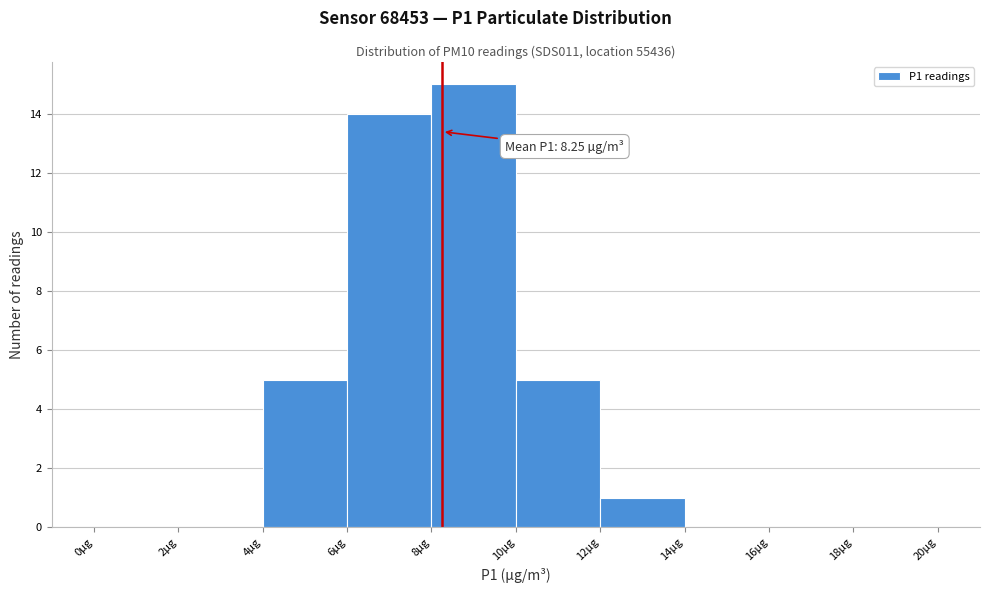

Which range on the x-axis has the tallest bar?

8 to 10